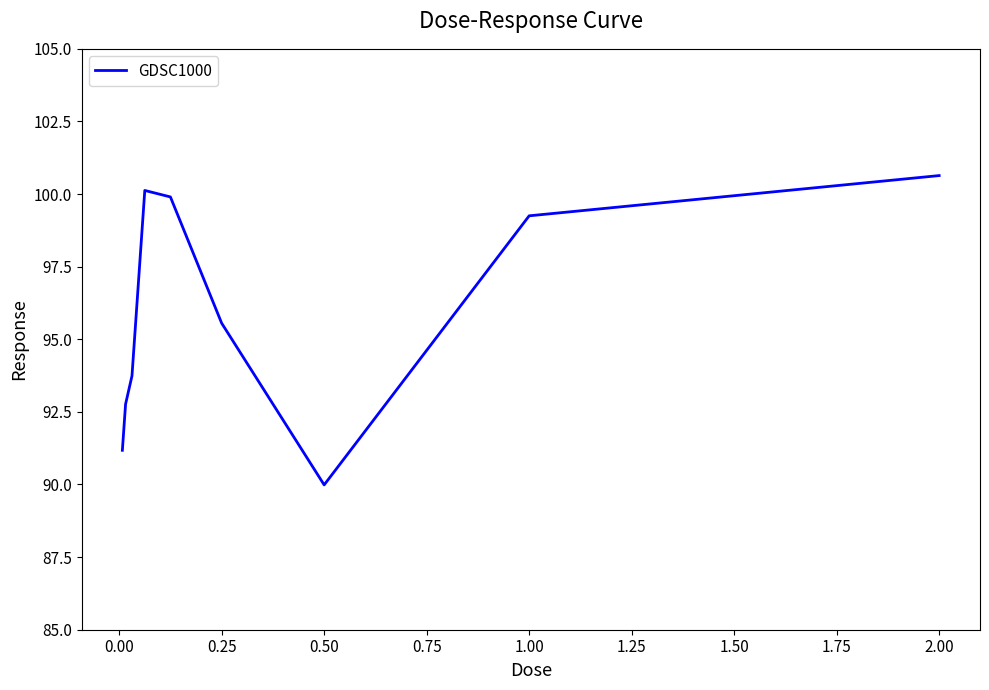

What is the difference between the maximum and minimum values?

10.6